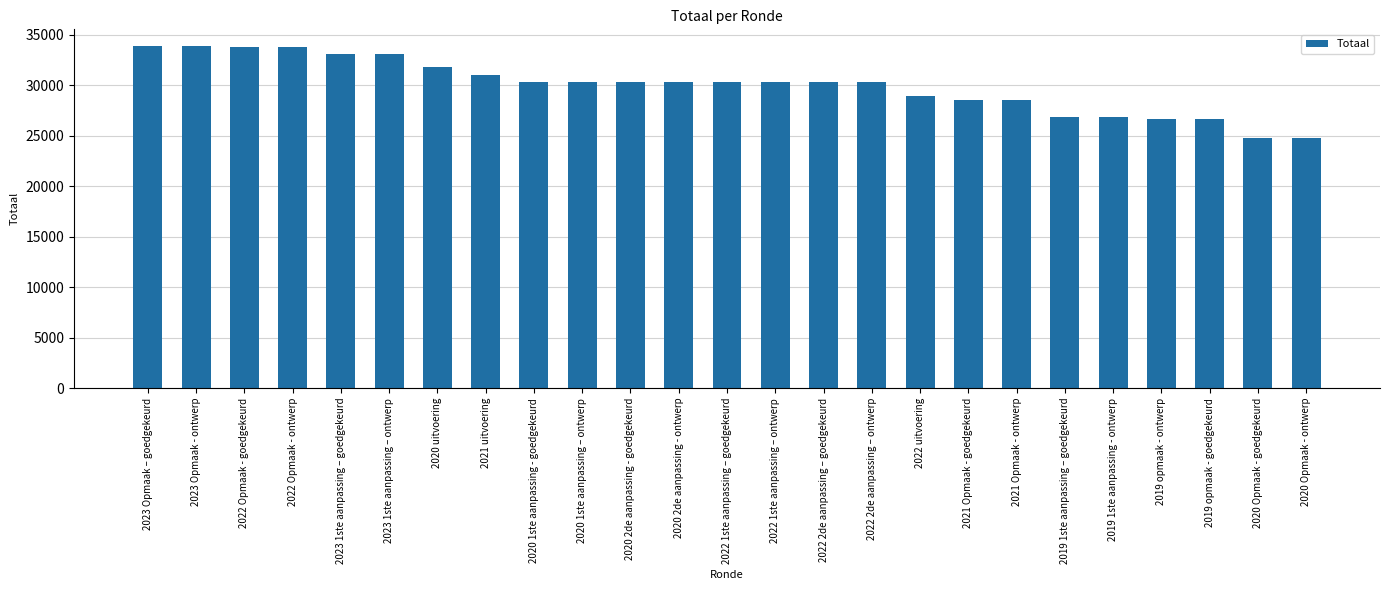

Does the chart contain stacked bars?

No